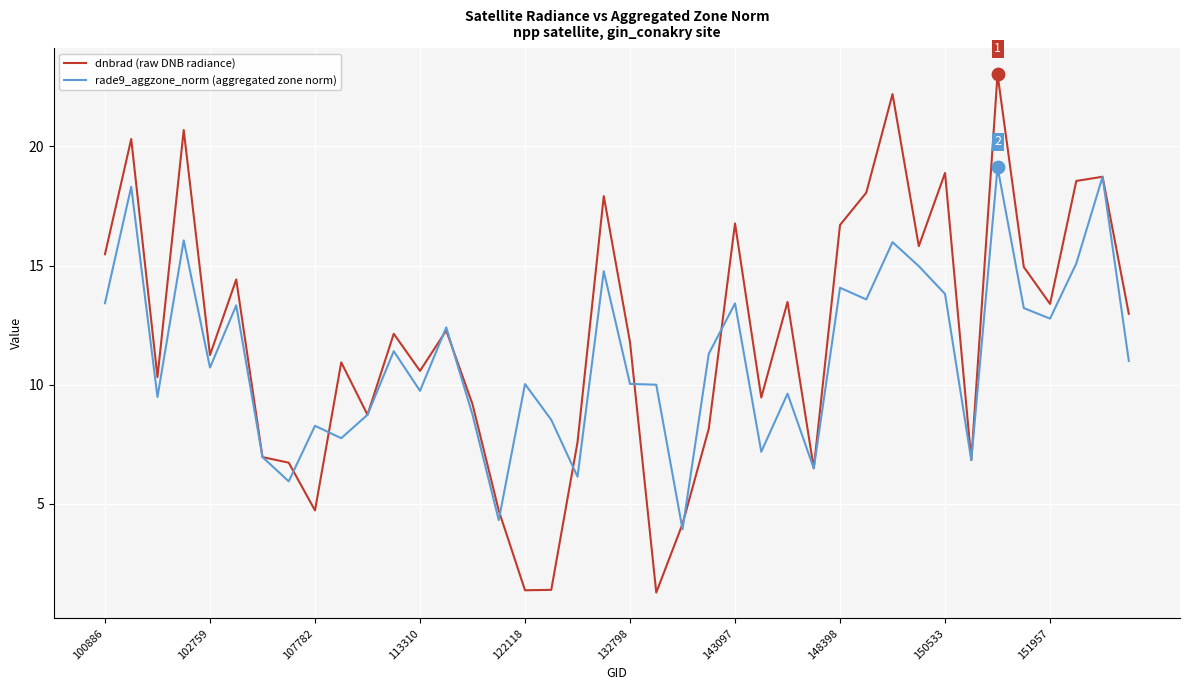

What is the minimum value for dnbrad (raw DNB radiance)?

1.3